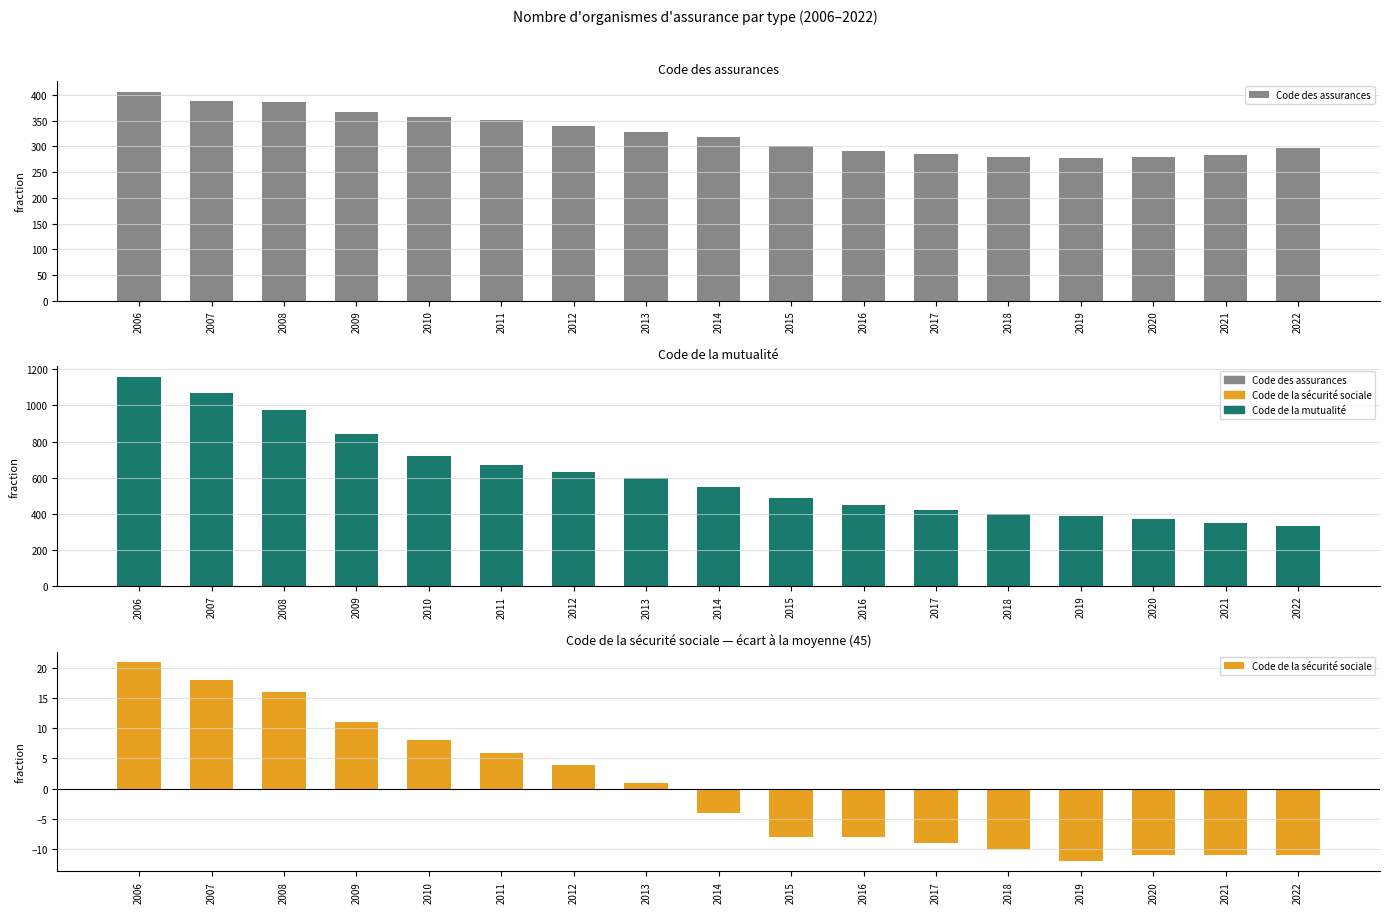

Between 2014 and 2021, which series saw the biggest shift?

Code de la mutualité